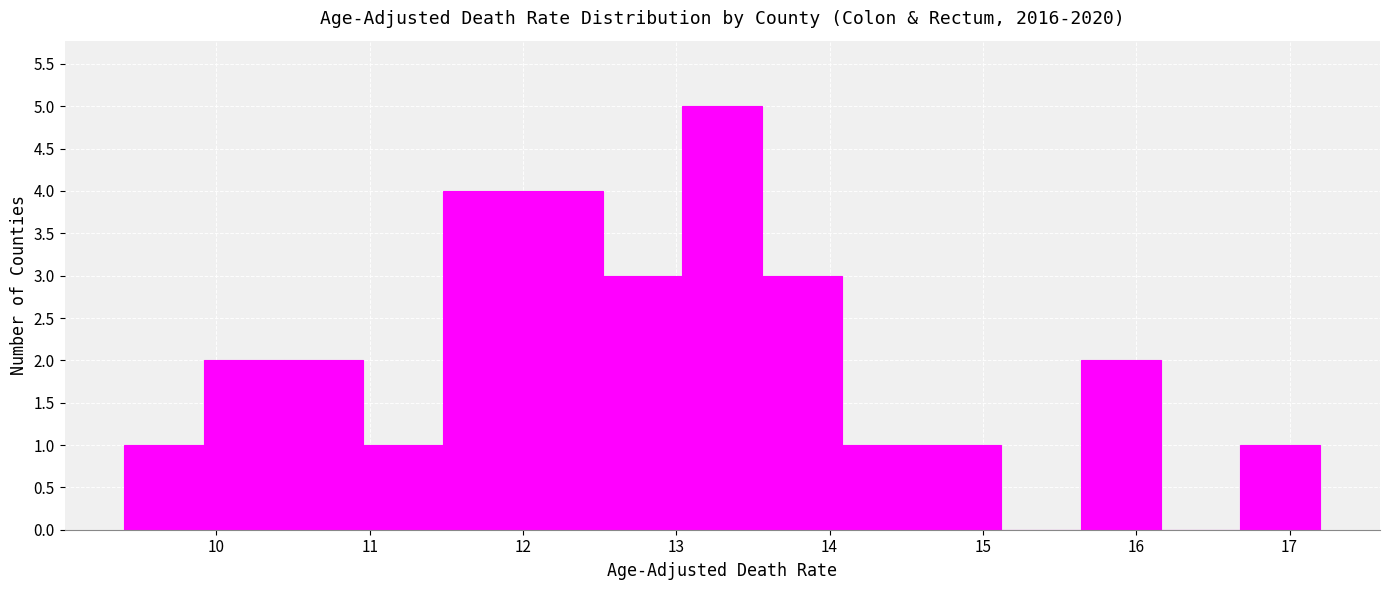

Reading left to right, transcribe this chart: for each bar, give the range it covers on the x-axis and its height. Neither the bar edges nor the heights are printed on the chart, so give them approximately, as read against the axes.

9.40 to 9.92: 1
9.92 to 10.44: 2
10.44 to 10.96: 2
10.96 to 11.48: 1
11.48 to 12.00: 4
12.00 to 12.52: 4
12.52 to 13.04: 3
13.04 to 13.56: 5
13.56 to 14.08: 3
14.08 to 14.60: 1
14.60 to 15.12: 1
15.12 to 15.64: 0
15.64 to 16.16: 2
16.16 to 16.68: 0
16.68 to 17.20: 1